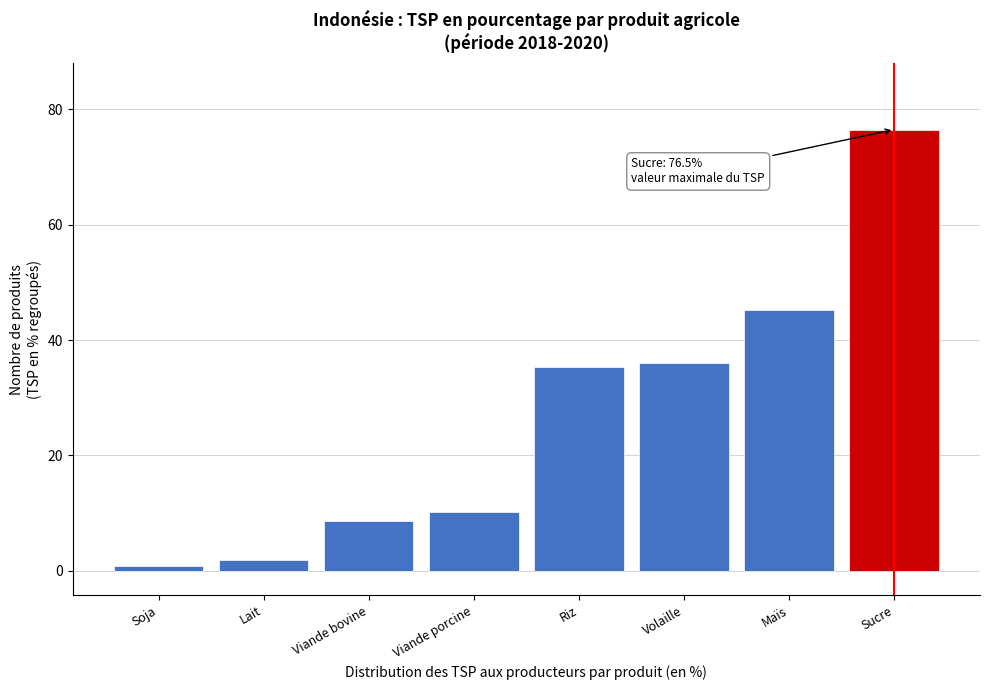

Reading right to left, transcribe all the data shown in this chart.

76.5	45.1	36.0	35.3	10.1	8.7	1.9	0.8